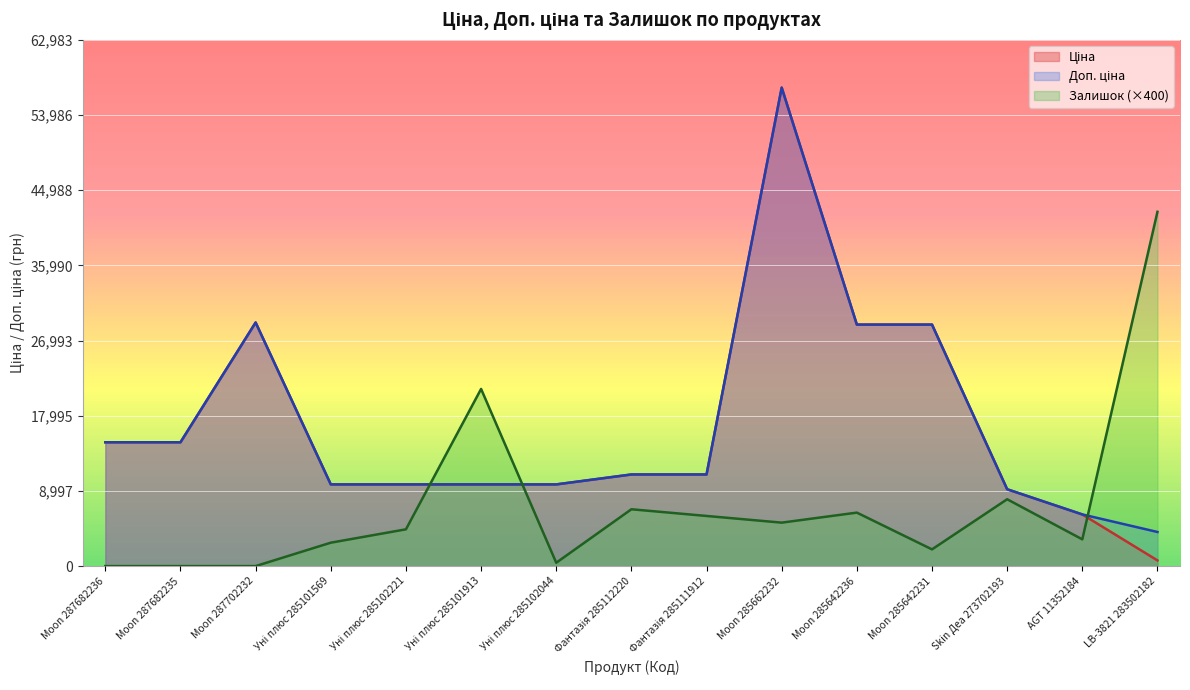

What is the maximum value for Доп. ціна?

57258.0